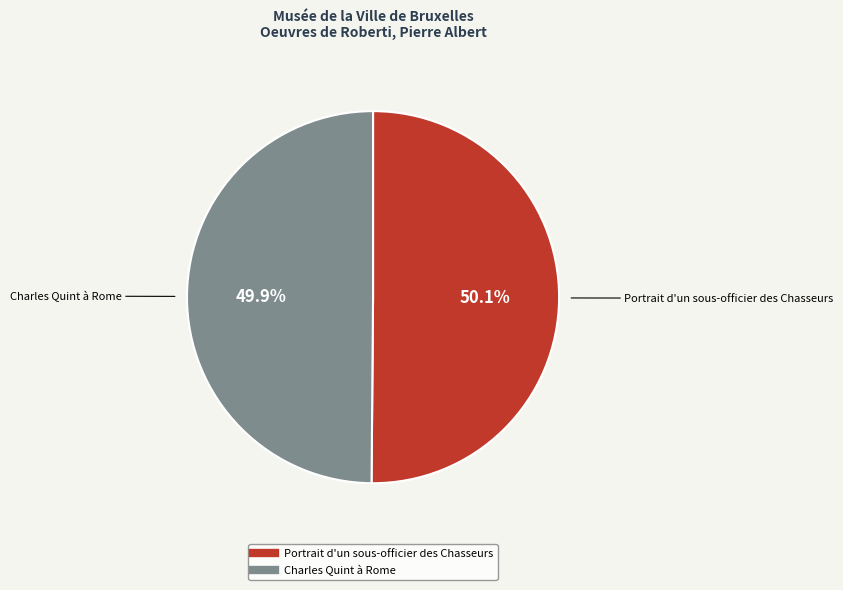

Is the sum of Portrait d'un sous-officier des Chasseurs and Charles Quint à Rome greater than half?

Yes